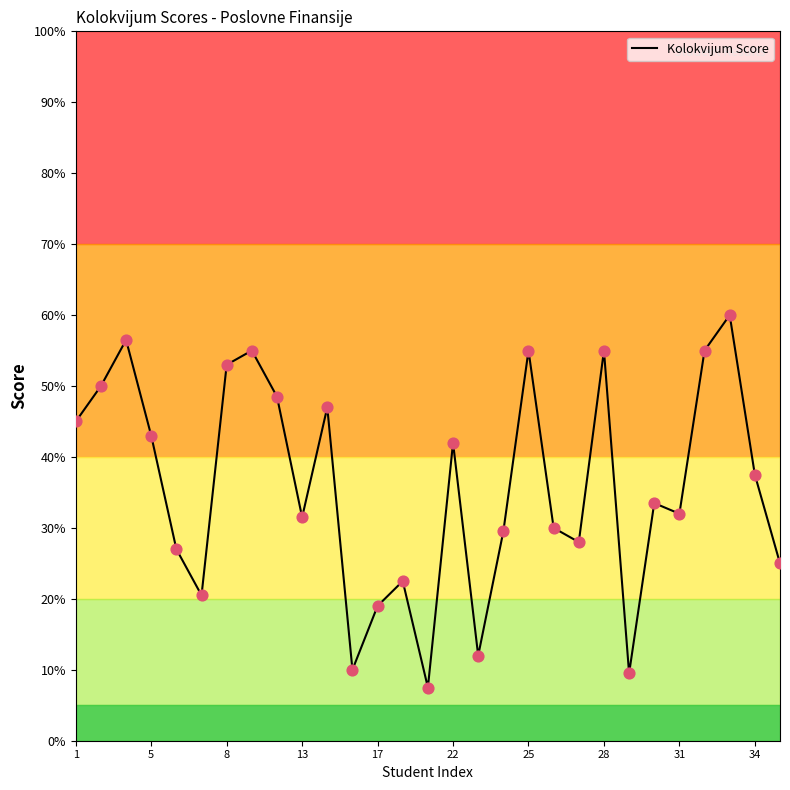

What is the lowest value of the Kolokvijum Score series?

7.5